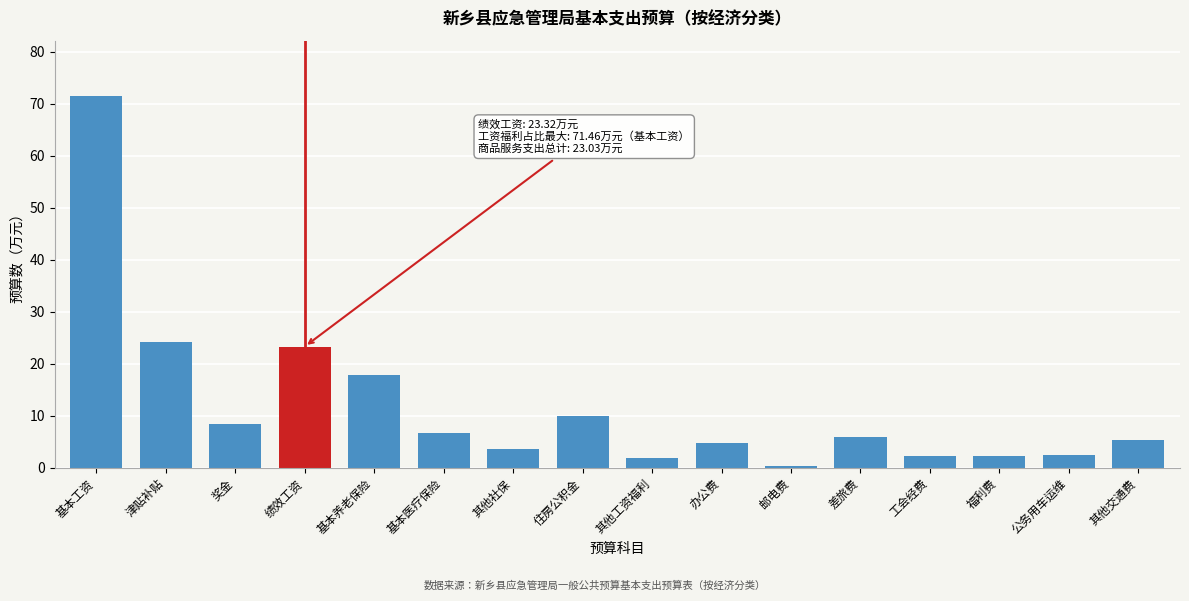

Between 住房公积金 and 津贴补贴, which is larger?

津贴补贴